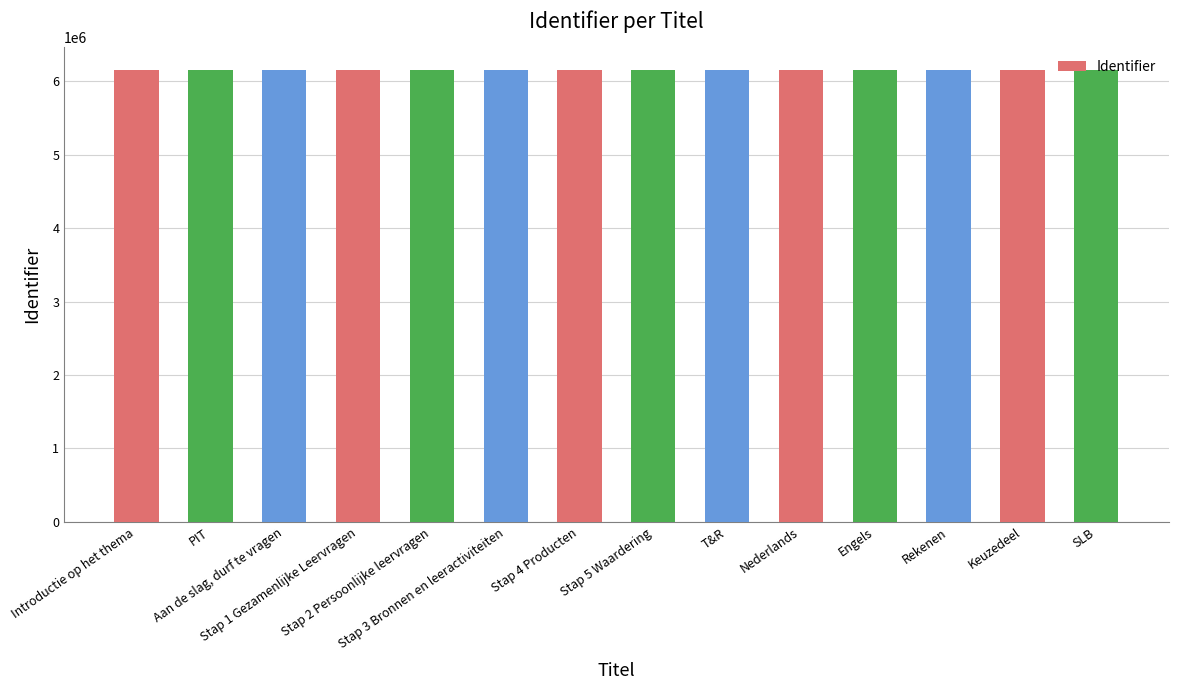

What is the value of the 13th bar from the left?

6156771